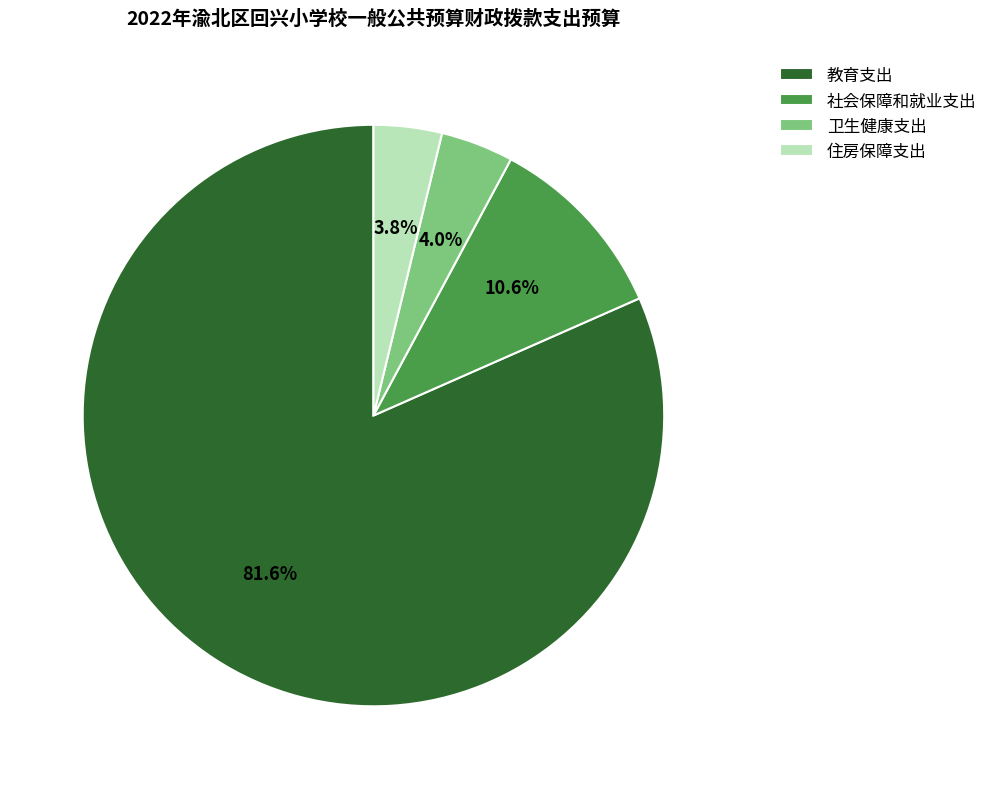

To the nearest percent, what percentage of the pie is 社会保障和就业支出?

11%